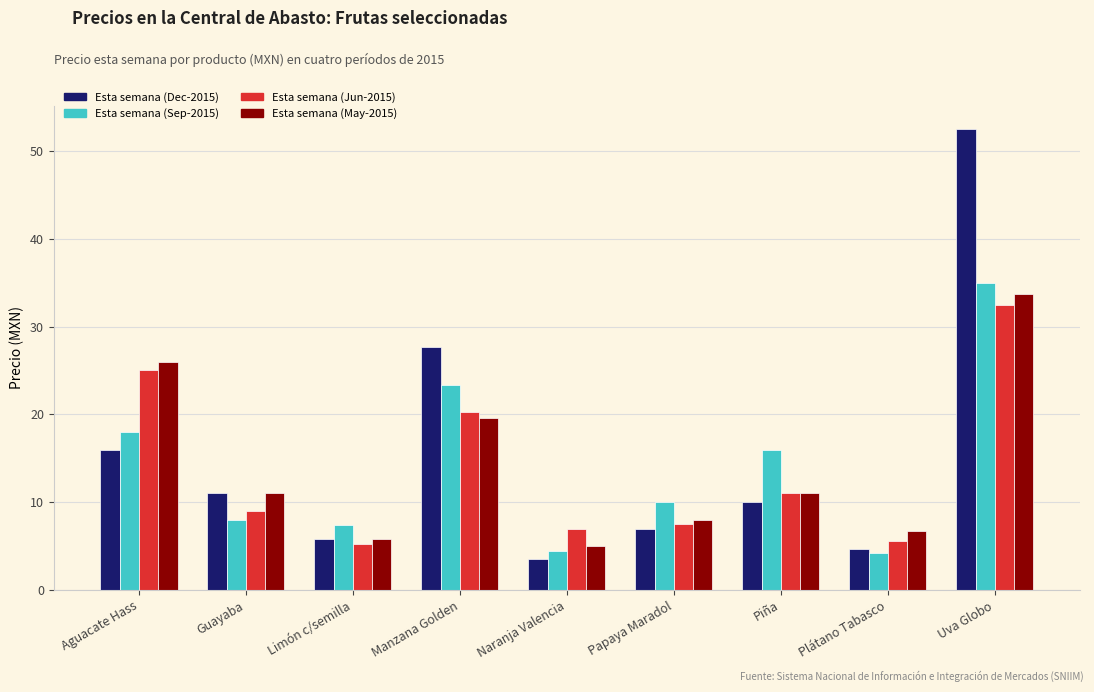

What is the approximate value of Esta semana (Jun-2015) at Piña?

11.0